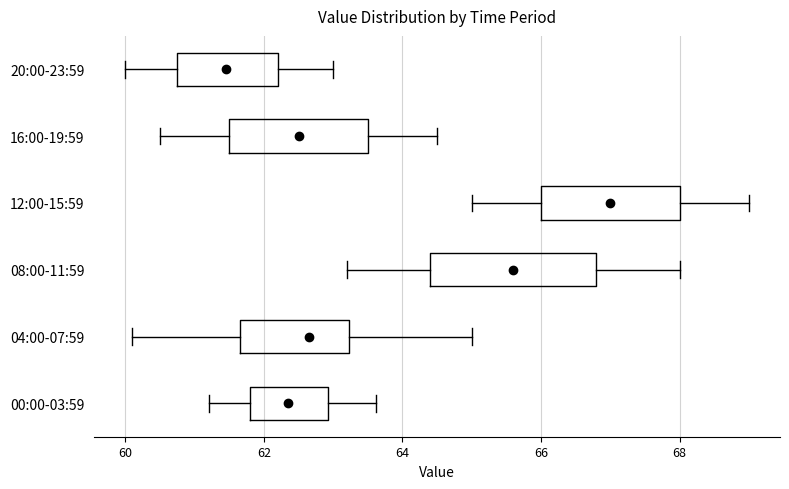

Comparing the boxes themselves (not the whiskers), which one is the widest?

08:00-11:59